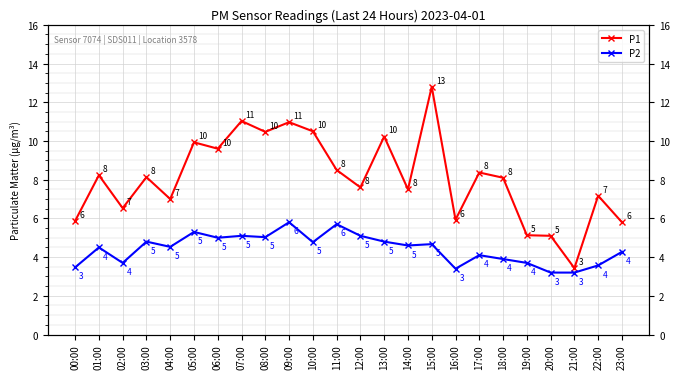

True or false: P2 and P1 cross at least once.

False